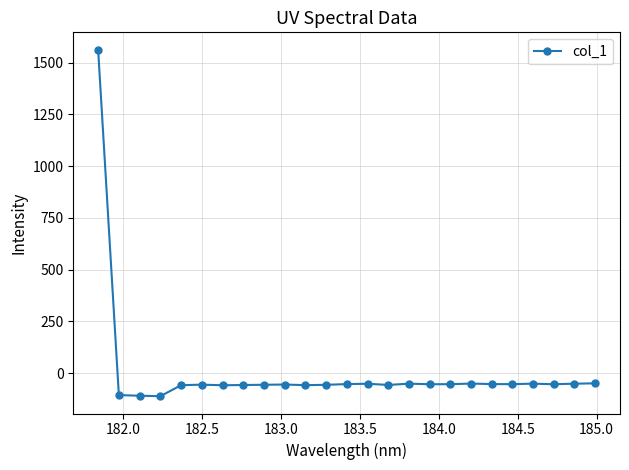

What is the smallest value displayed?

-111.0